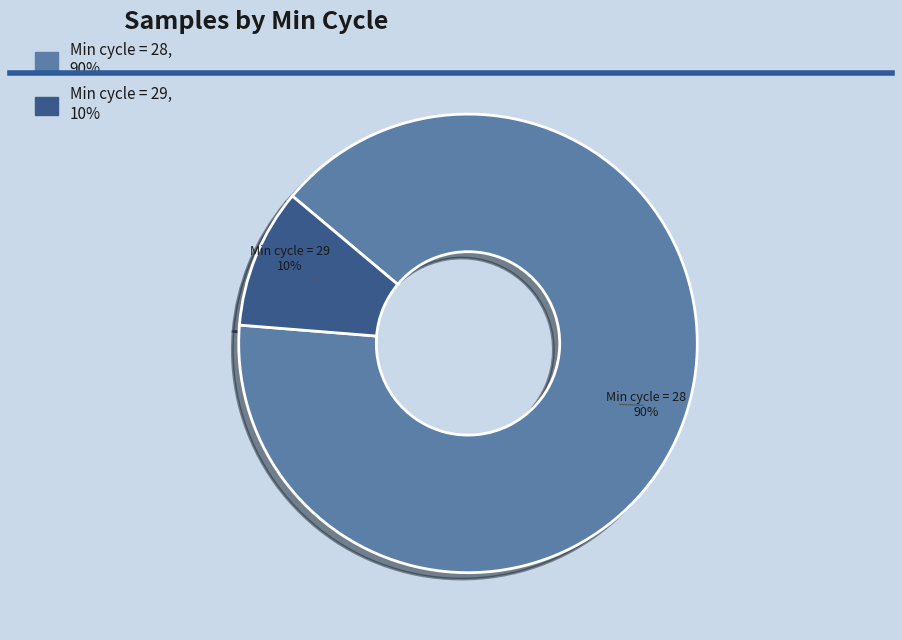

Is there a majority slice in this chart?

Yes